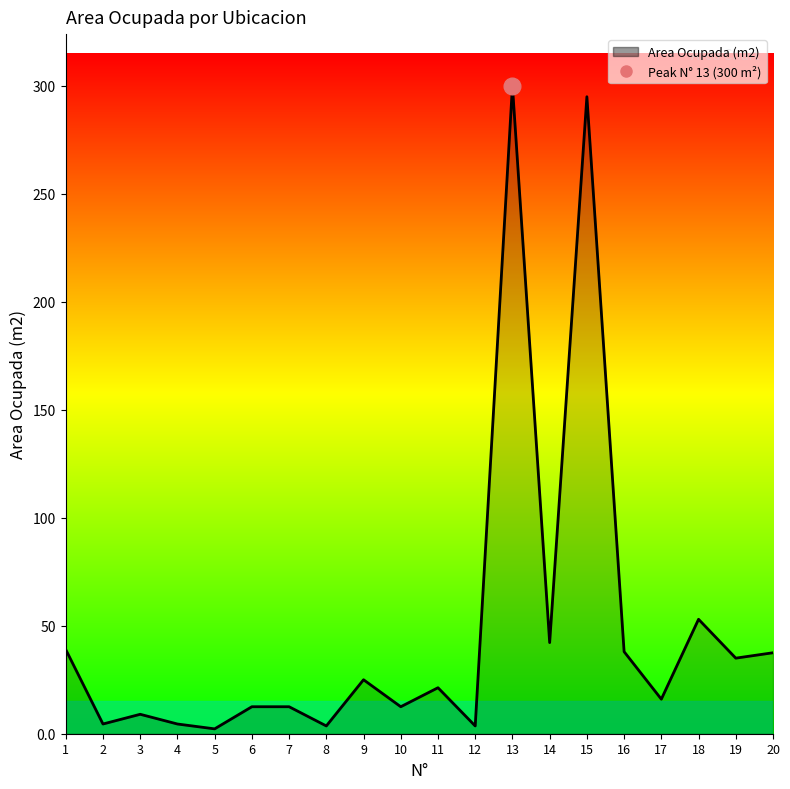

What is the approximate value at 18?

53.0